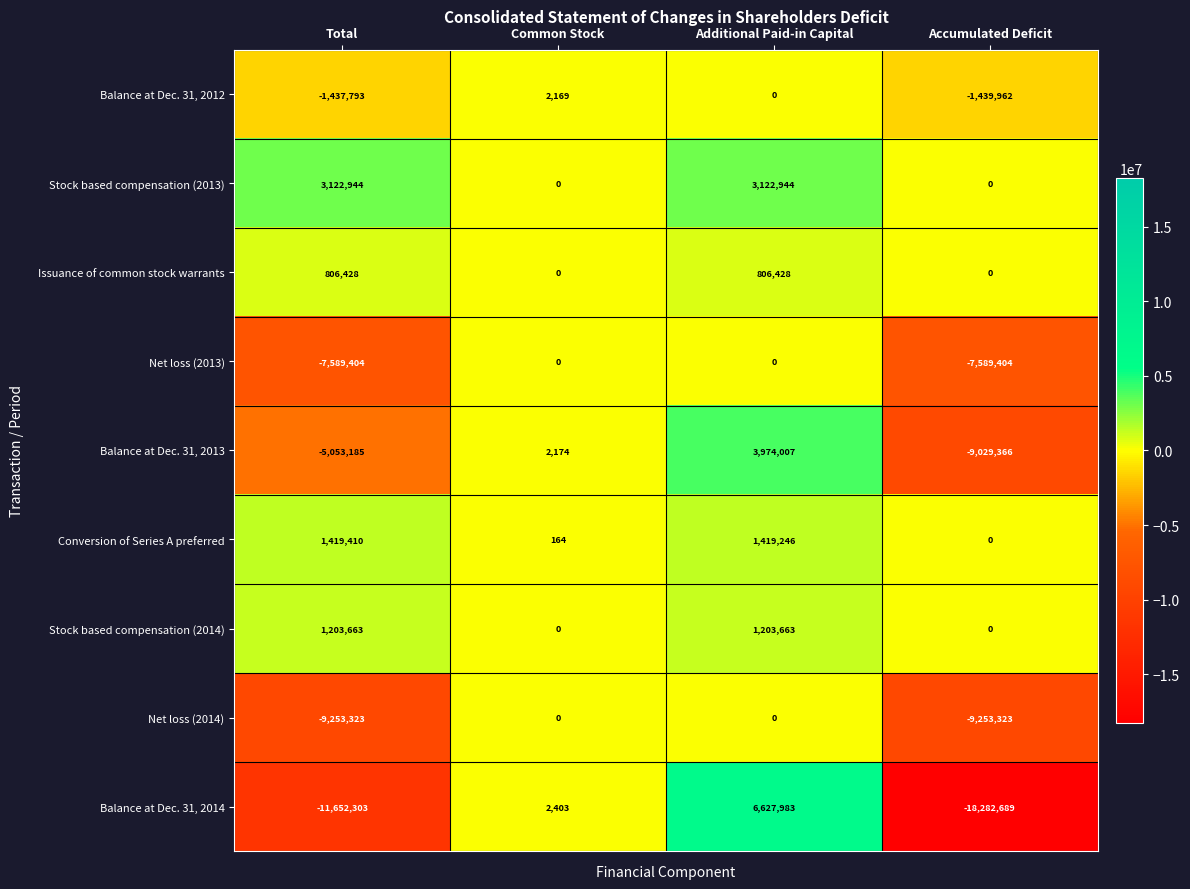

Which series has the largest range (max minus min)?

Balance at Dec. 31, 2014